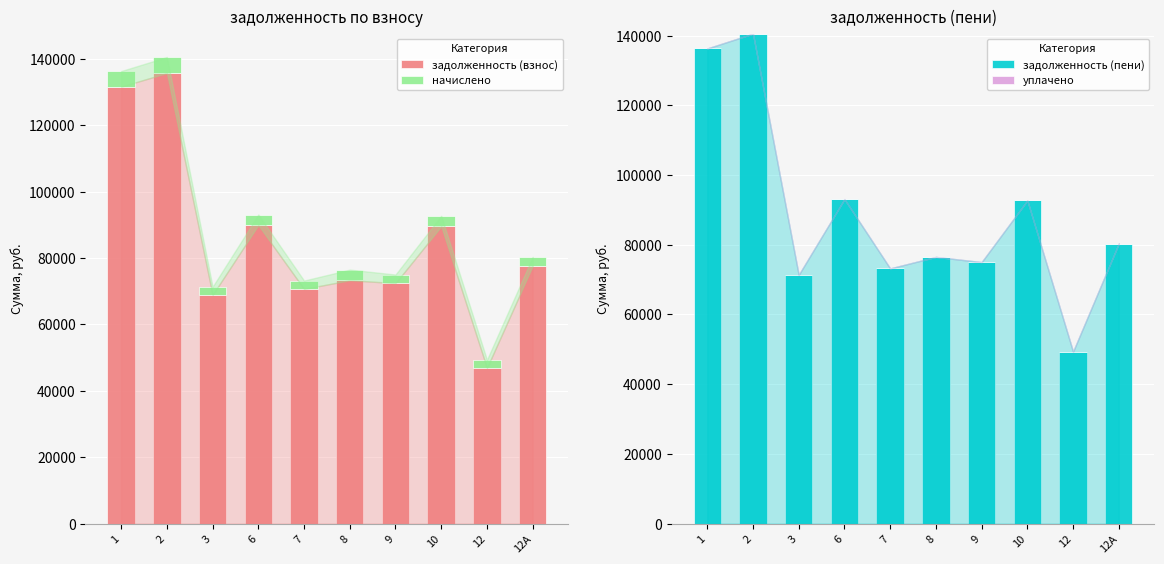

What is the label of the 4th bar from the left?

6